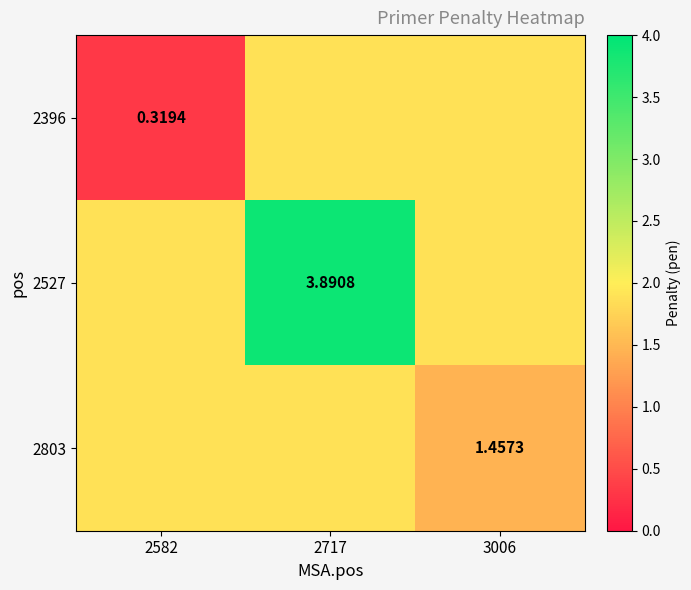

At which label is 2527 closest to 2?

2582